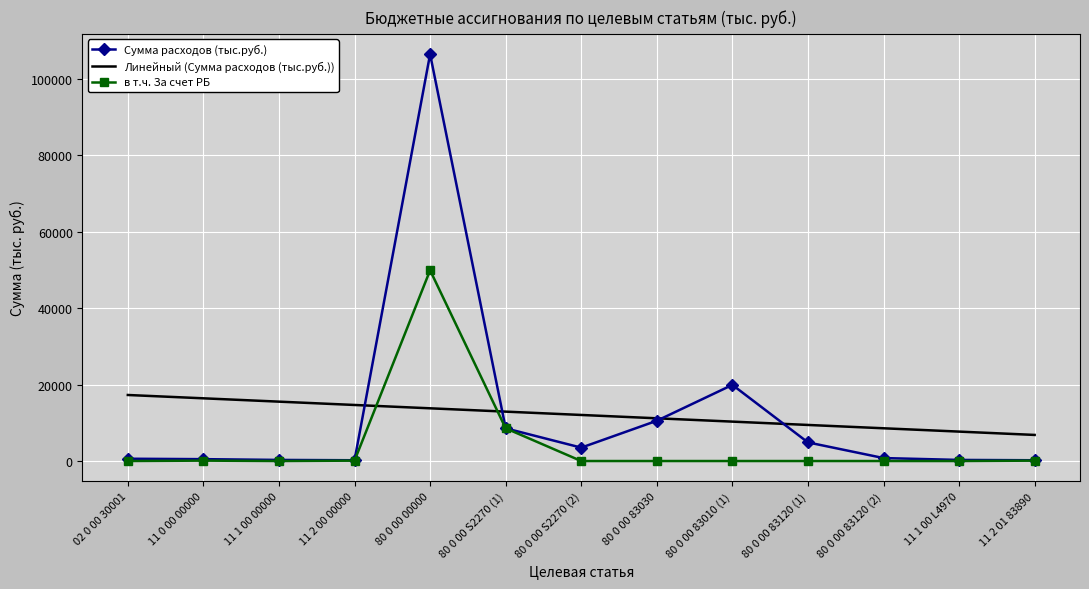

The в т.ч. За счет РБ series shows 49884.9 at 80 0 00 00000. True or false?

True